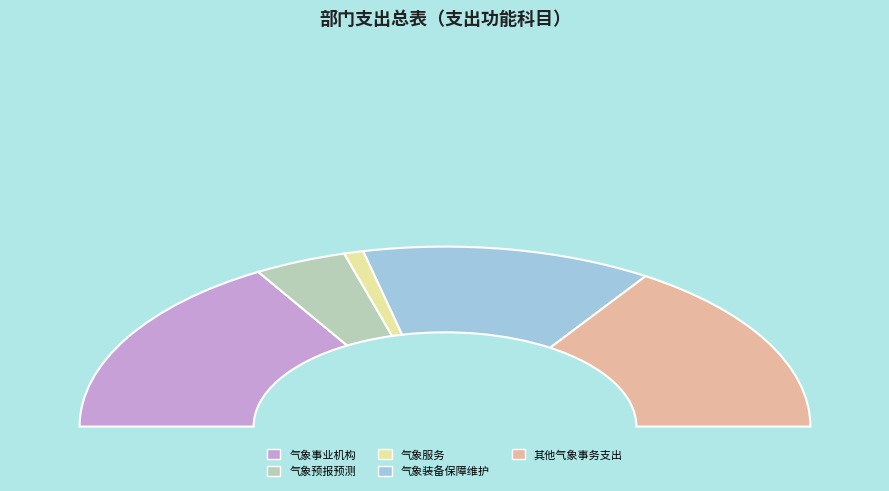

To the nearest percent, what is the combined percentage of 其他气象事务支出 and 气象装备保障维护?

57%